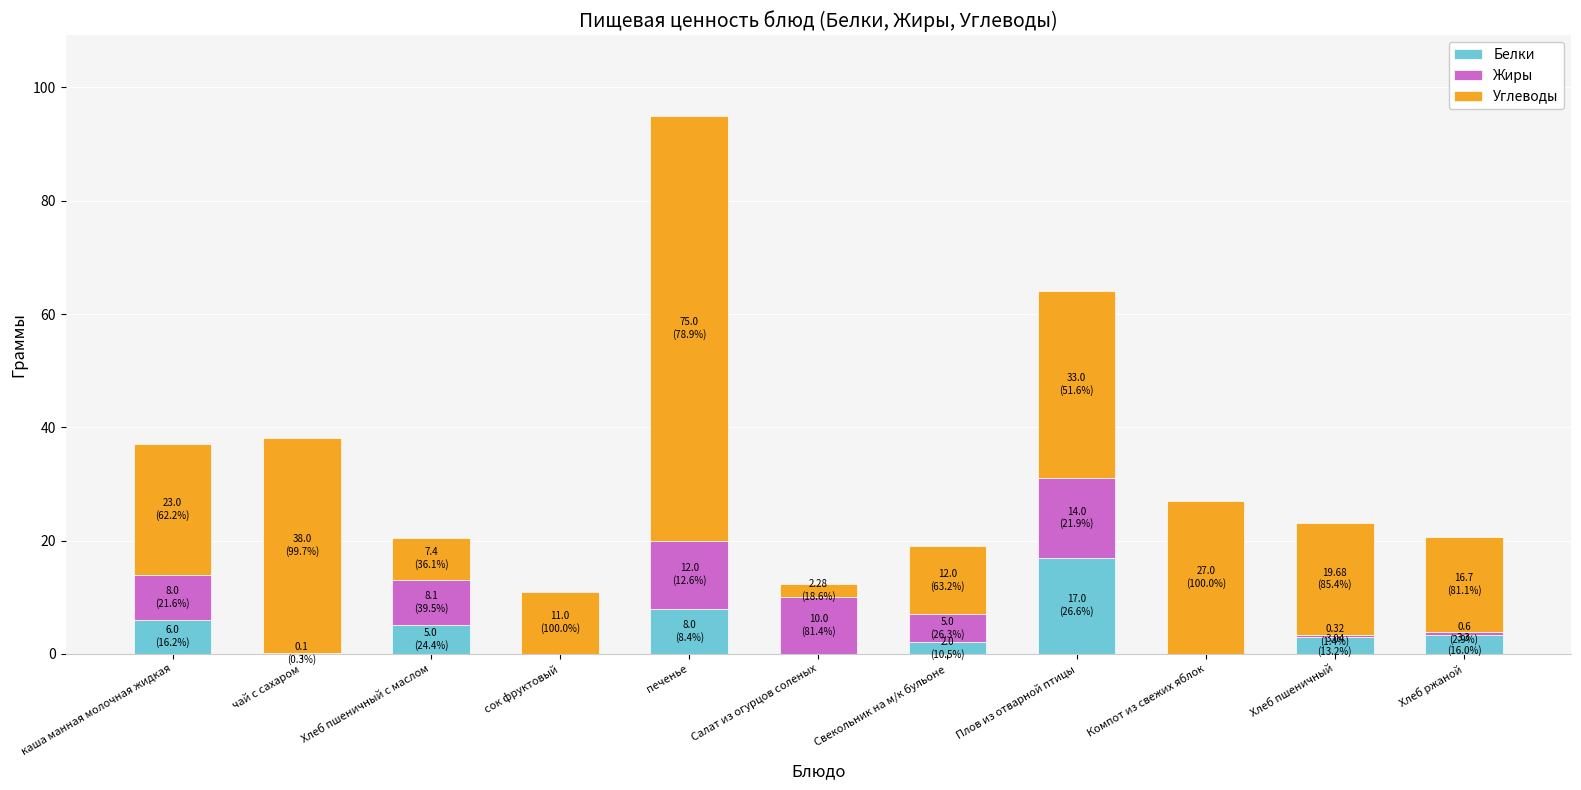

What is the sum of all Белки values?

44.4